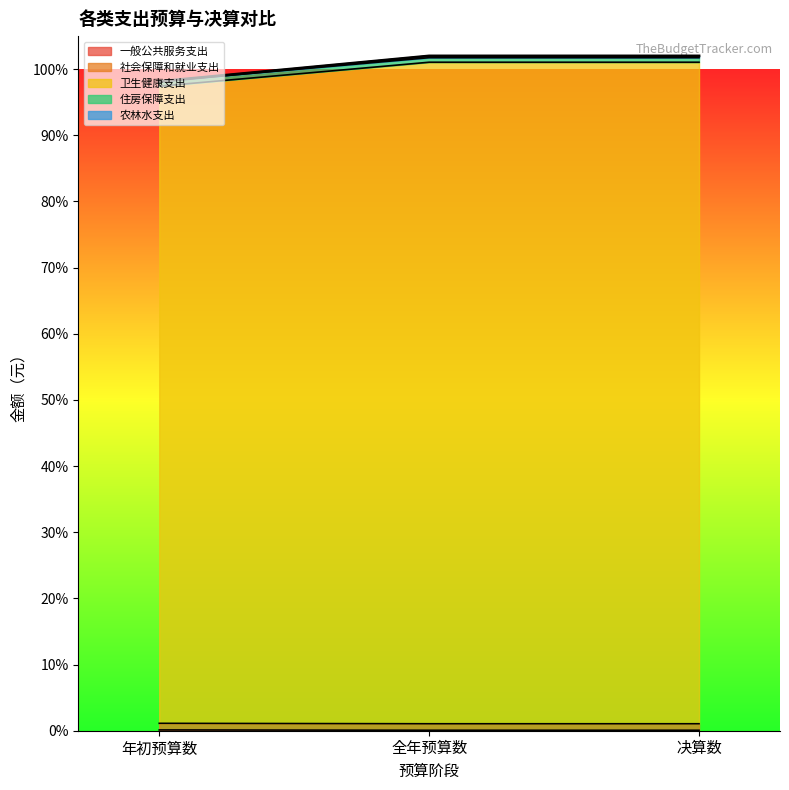

Does the chart display data point markers on the line(s)?

No